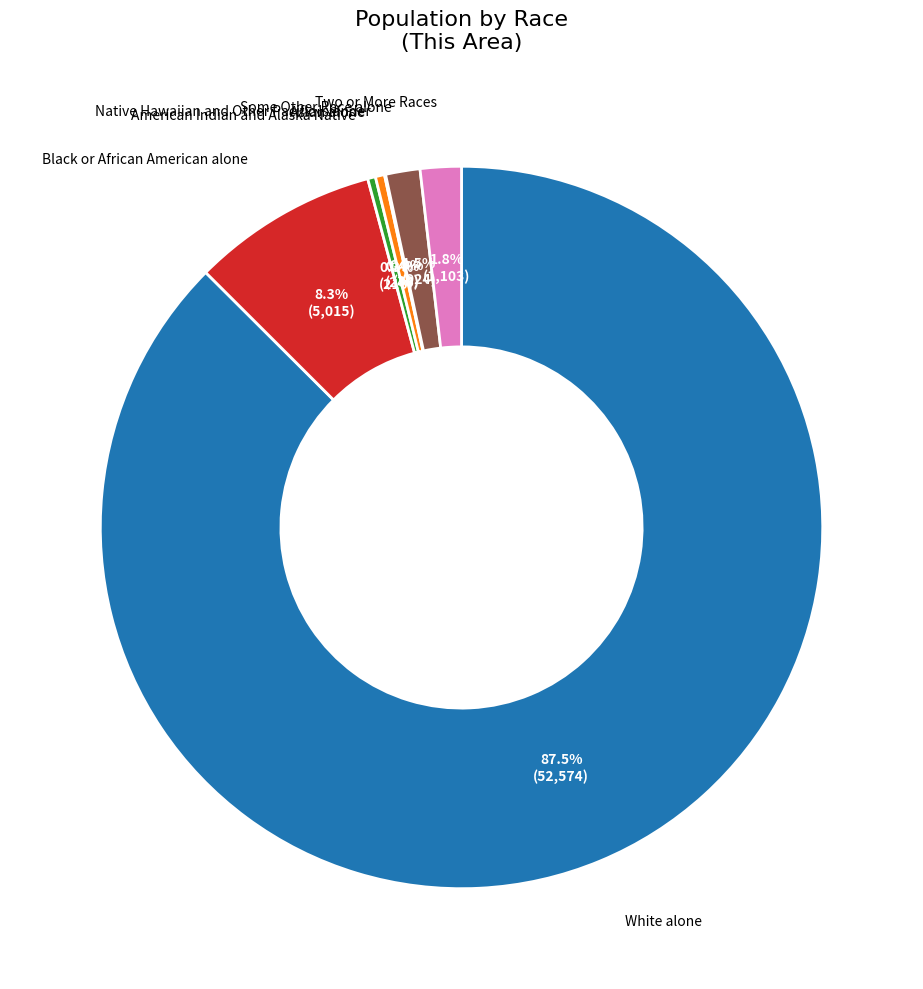

Does White alone represent more than half of the total?

Yes